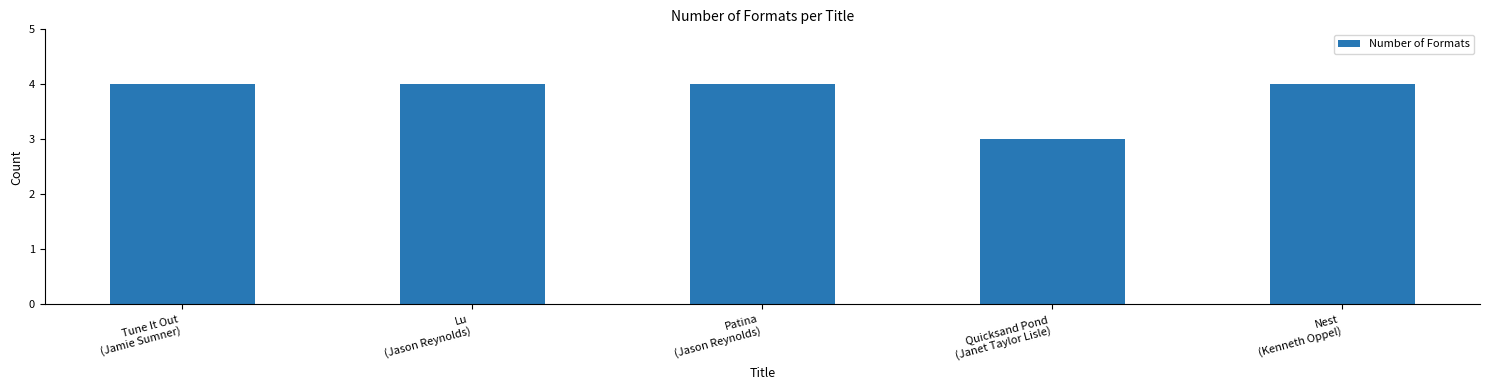

Is it true that the value at Quicksand Pond
(Janet Taylor Lisle) is 5?

False